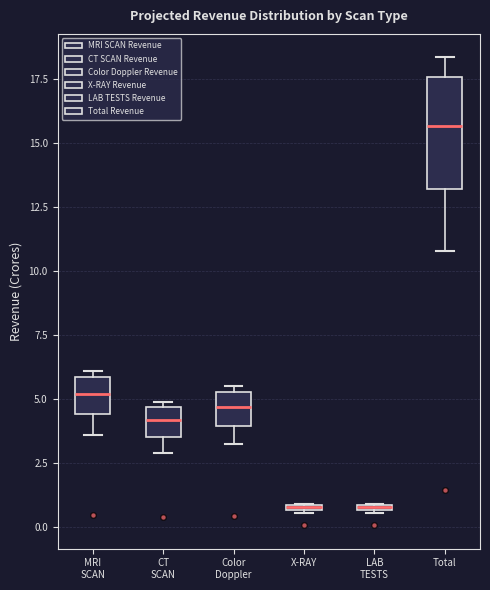

Which box is the tallest, from its lower edge to its upper edge?

Total